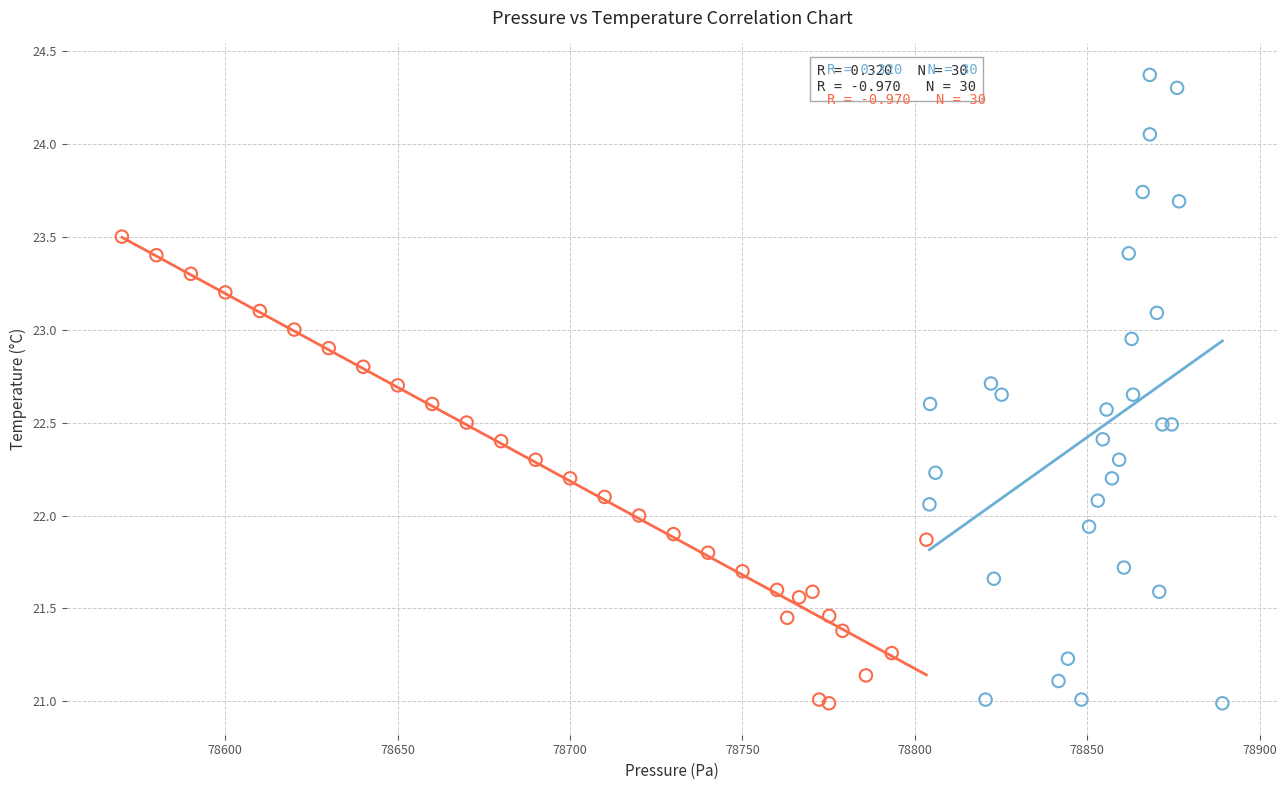

Which series contains the highest Y value?

Series A (early readings)